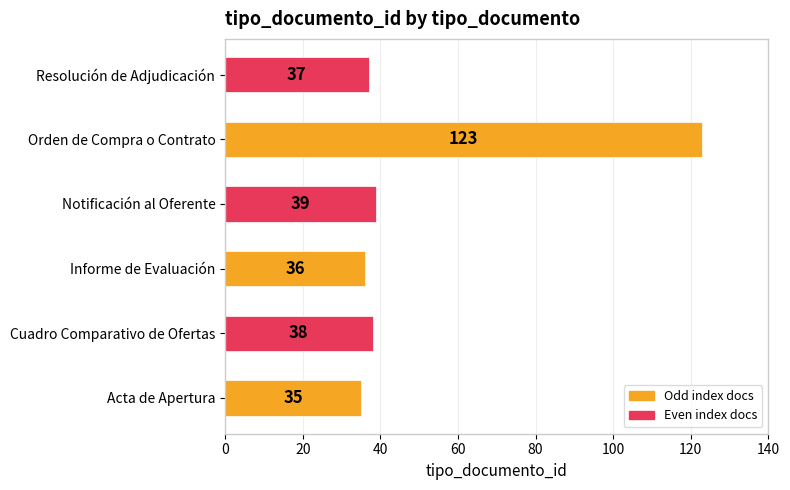

Does the chart contain stacked bars?

No